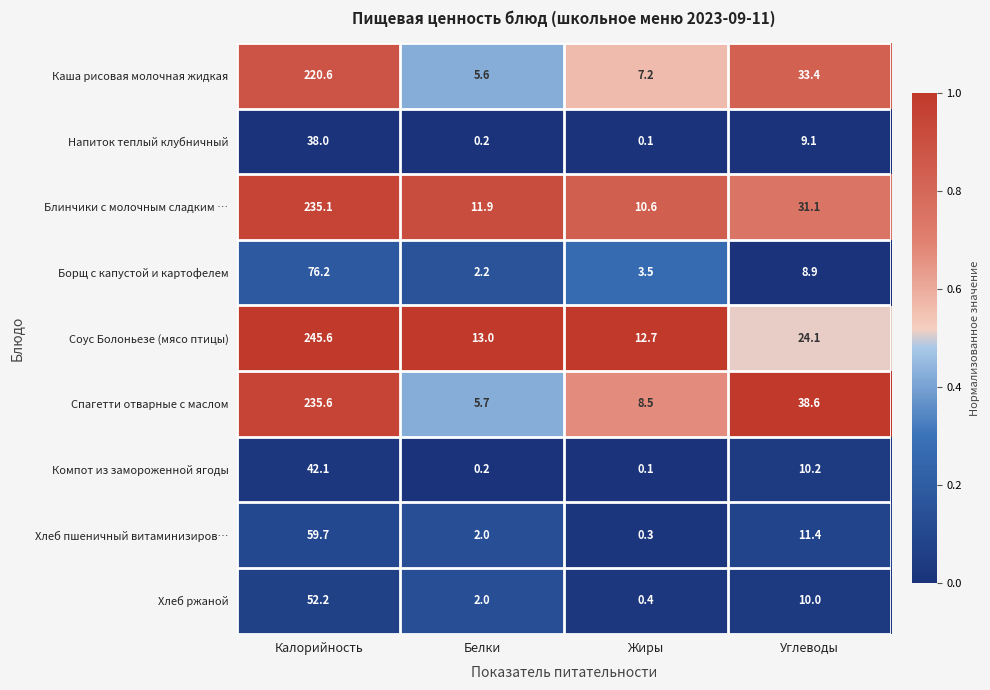

Rank the series at Калорийность from lowest to highest value.

Напиток теплый клубничный, Компот из замороженной ягоды, Хлеб ржаной, Хлеб пшеничный витаминизиров…, Борщ с капустой и картофелем, Каша рисовая молочная жидкая, Блинчики с молочным сладким …, Спагетти отварные с маслом, Соус Болоньезе (мясо птицы)